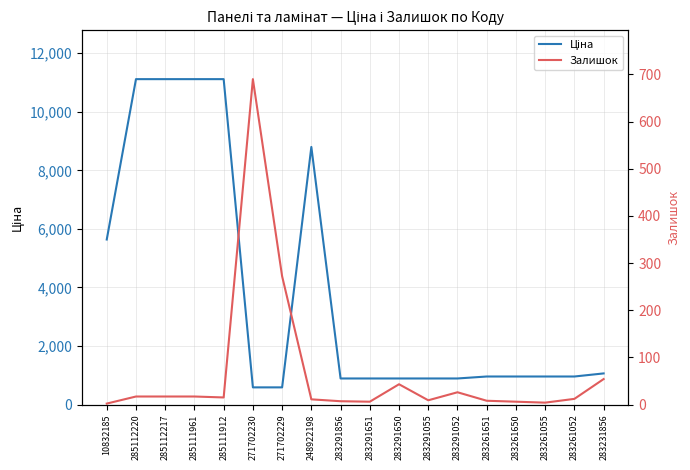

List the series in order of their peak value, lowest first.

Залишок, Ціна